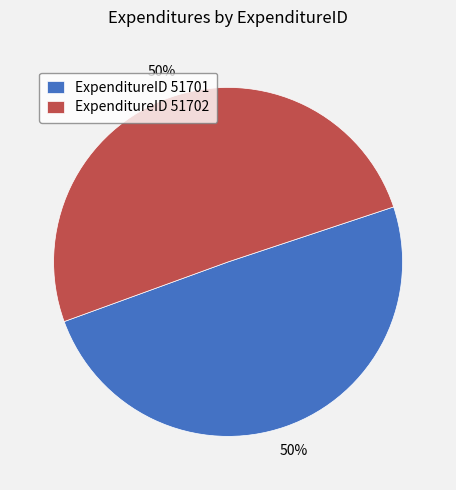

To the nearest percent, what is the combined percentage of ExpenditureID 51702 and ExpenditureID 51701?

100%